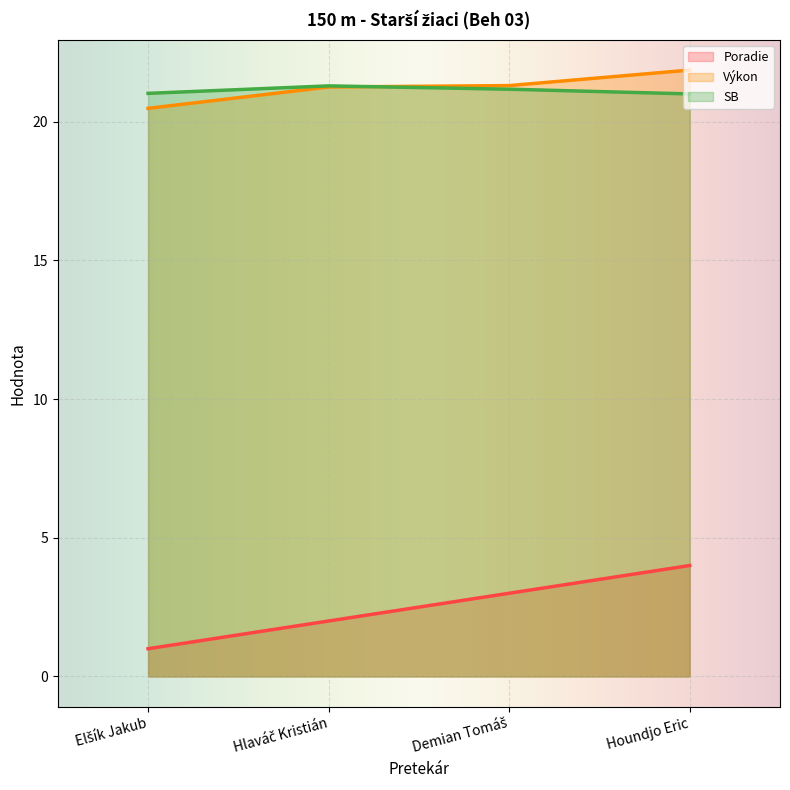

Which series has the largest range (max minus min)?

Poradie